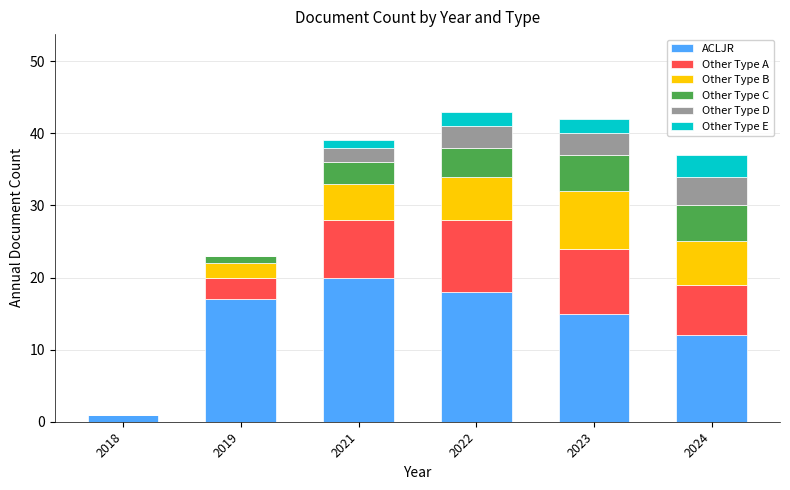

How many data points does each series have?

6